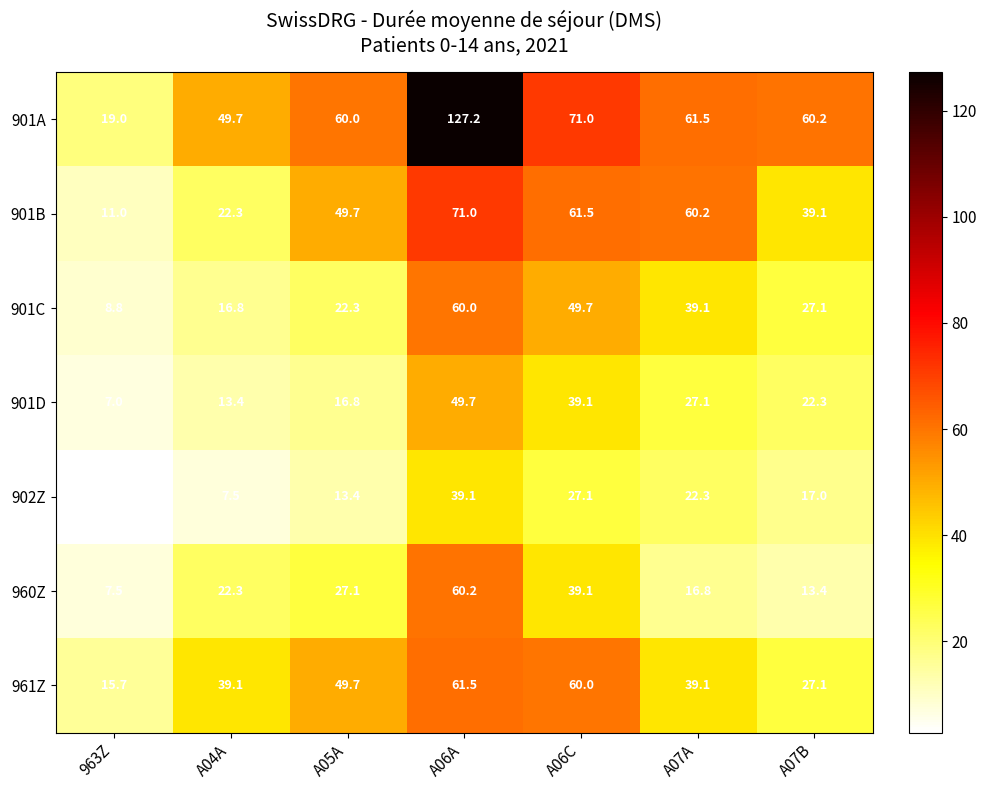

What is the sum of all 901A values?

448.6